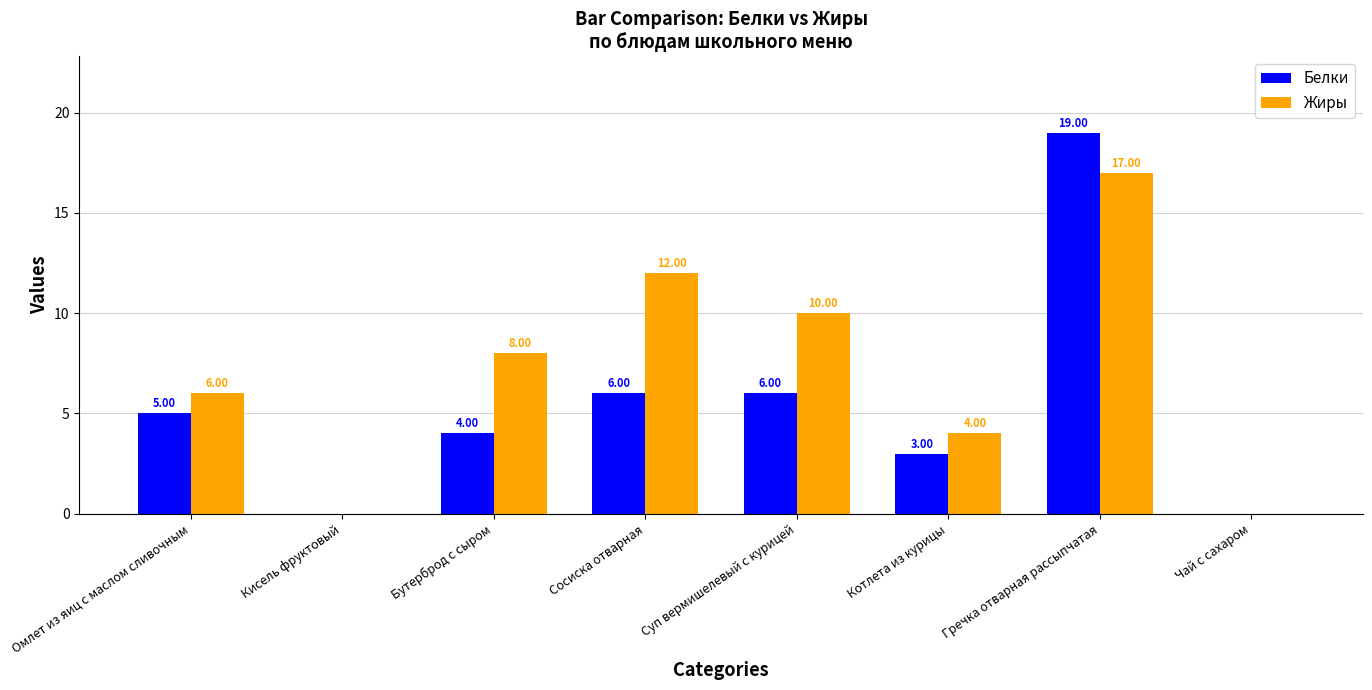

What is the sum of all Белки values?

43